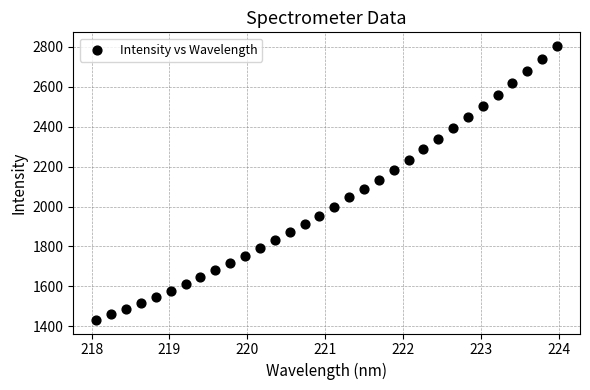

What is the range of Y values (max minus min)?

1371.1